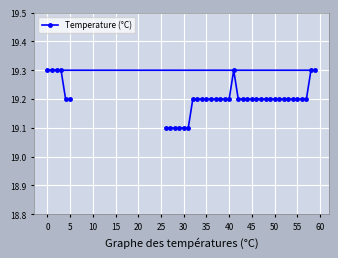

The value at 30 is 25.2. True or false?

False